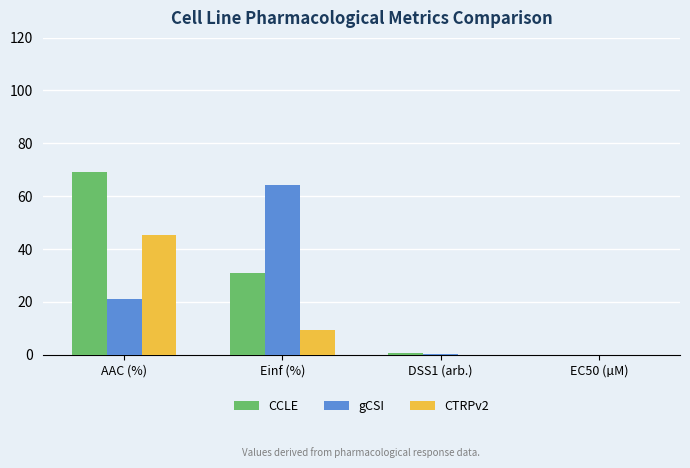

Which label corresponds to the largest value in the chart?

AAC (%)